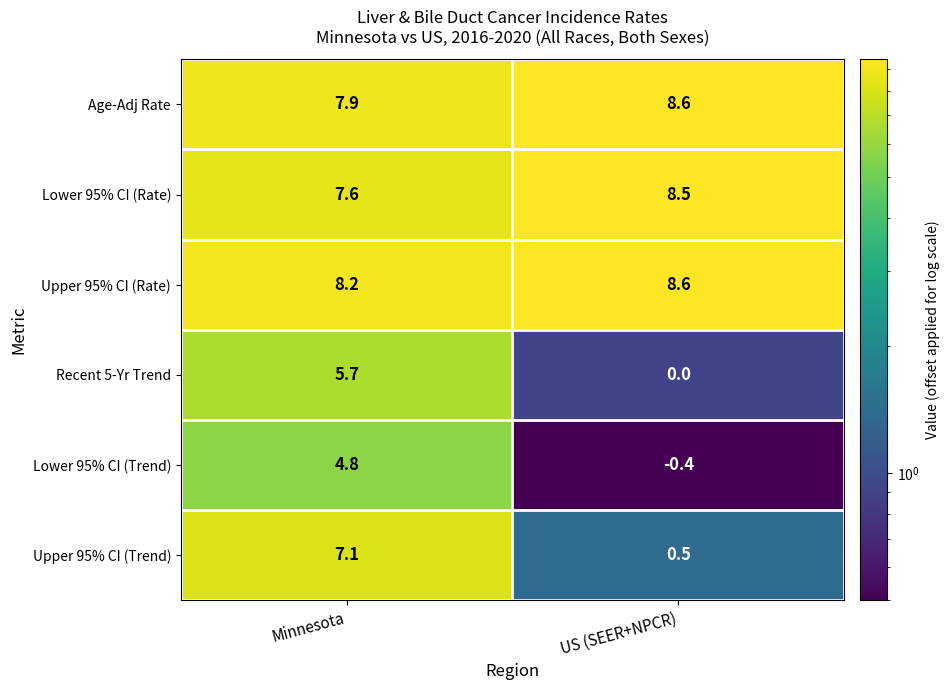

At which category is the sum across all series the highest?

Minnesota